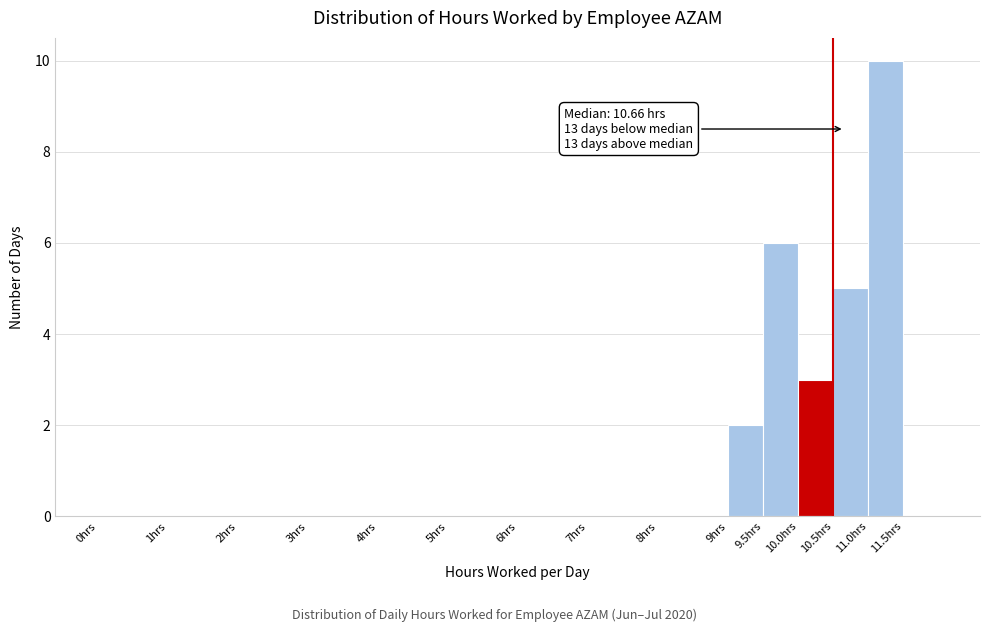

Which range on the x-axis has the tallest bar?

11.0 to 11.5